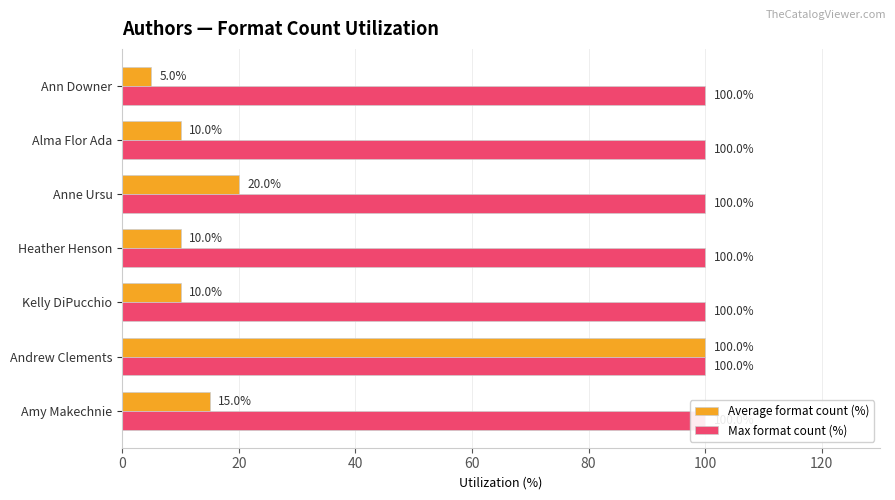

Rank the series by their maximum value, from highest to lowest.

Average format count (%), Max format count (%)